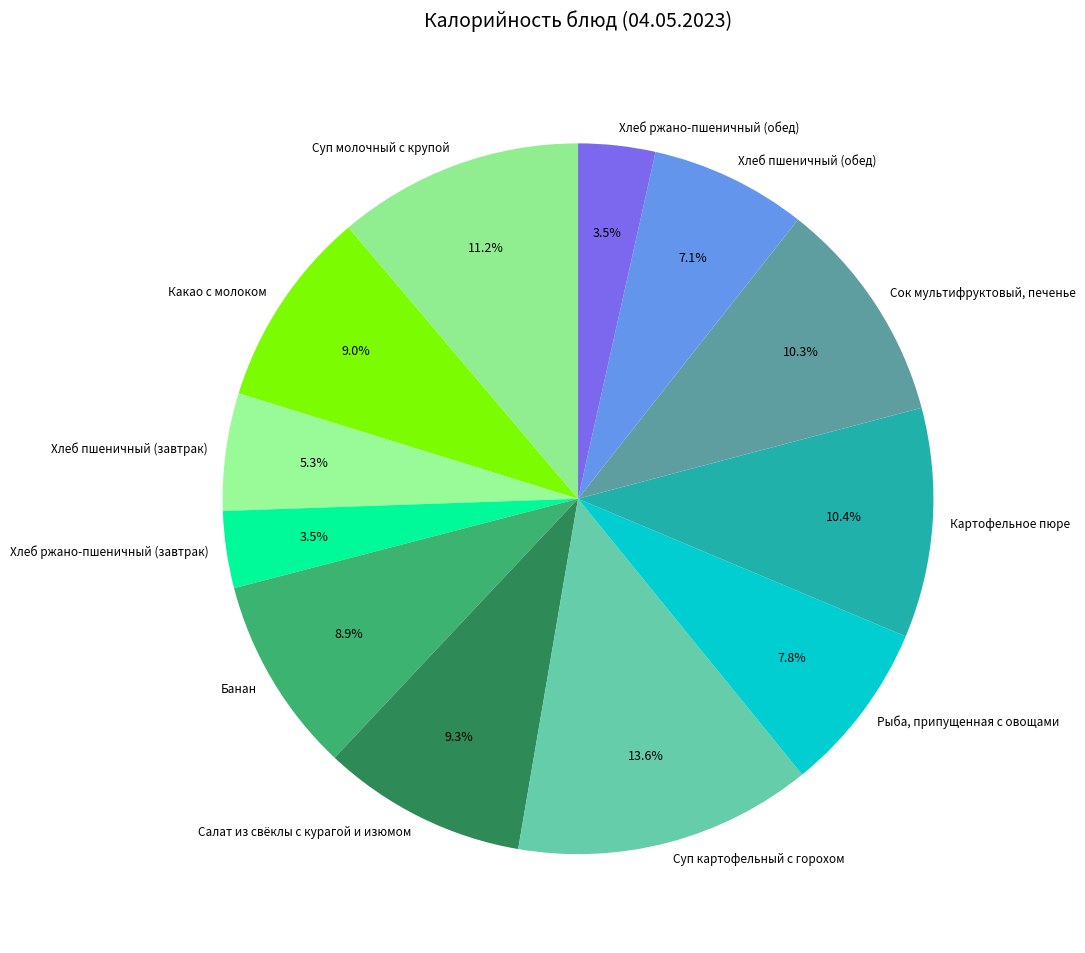

To the nearest percent, what percentage of the pie is Хлеб пшеничный (обед)?

7%